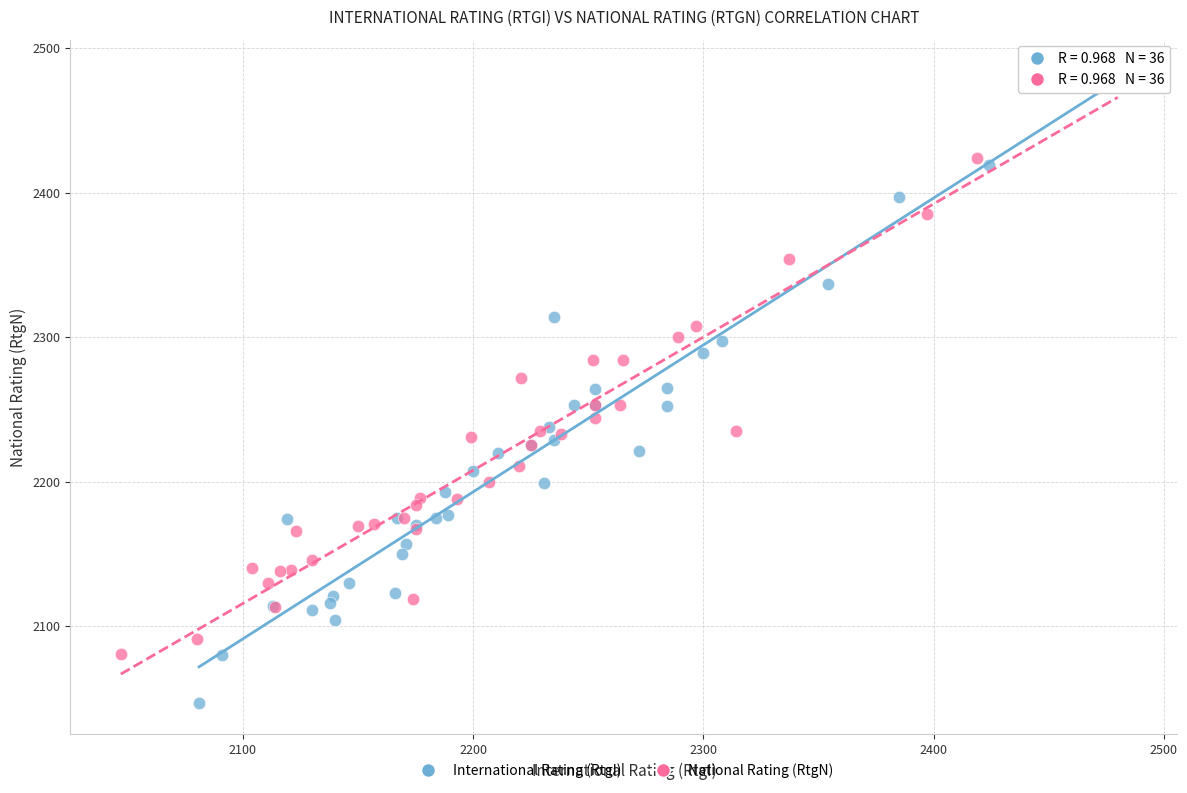

Which series contains the lowest Y value?

International Rating (RtgI)